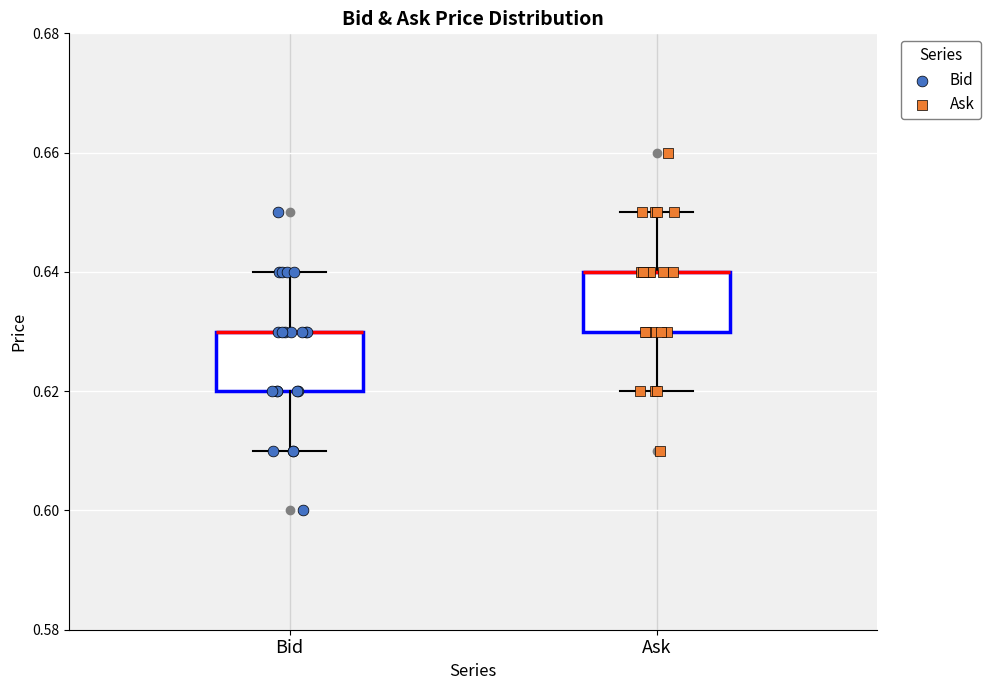

Reading left to right, read every box against the y-axis: the position of its median line, the range the box covers, and the ends of its whiskers. The values are not printed on the chart, so give them approximately, as read against the axis.

Bid: median 0.63 (drawn on the box's upper edge), box 0.62 to 0.63, whiskers 0.61 to 0.64
Ask: median 0.64 (drawn on the box's upper edge), box 0.63 to 0.64, whiskers 0.62 to 0.65